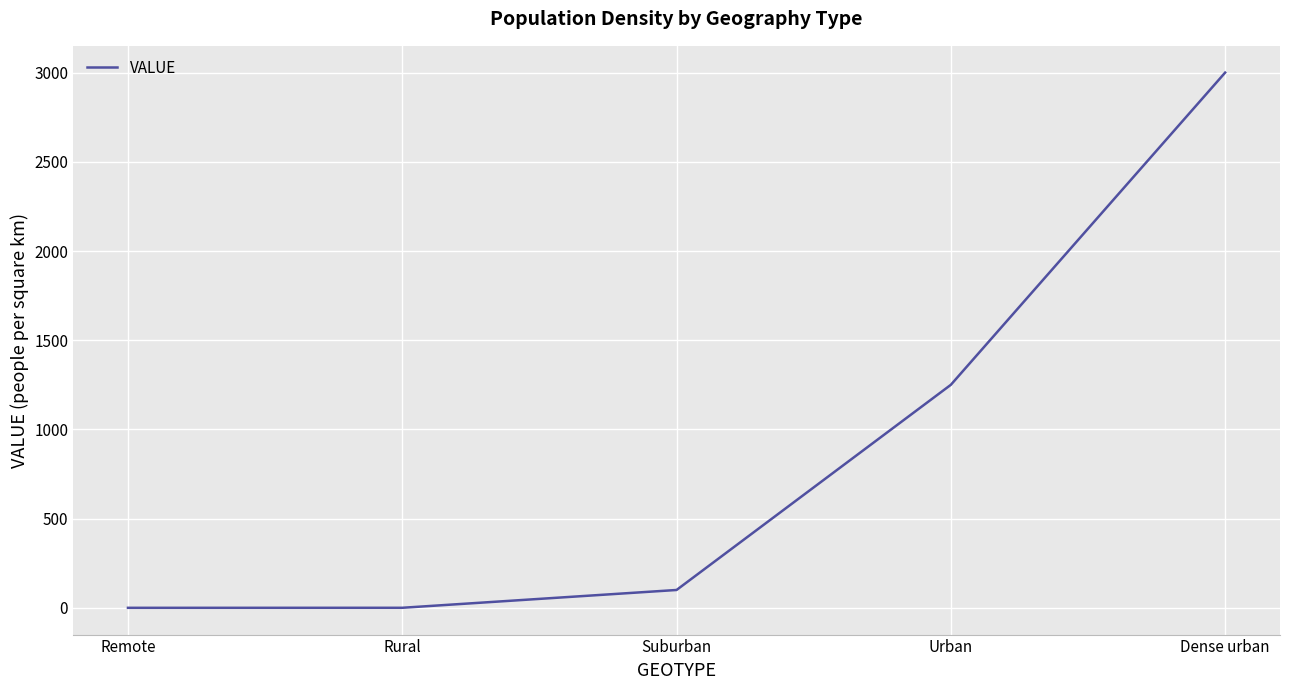

What is the greatest value displayed?

3000.0